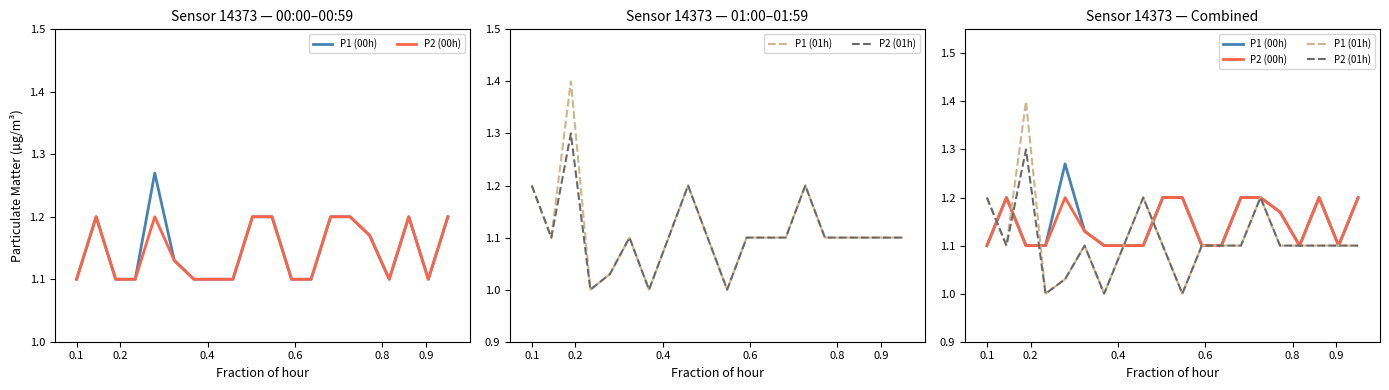

What are all the series names shown in the legend?

P1 (00h), P2 (00h), P1 (01h), P2 (01h)